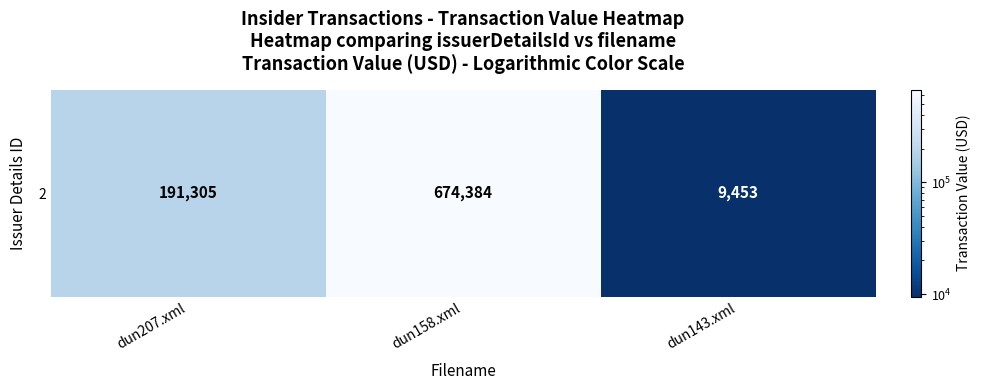

What is the change in value from dun207.xml to dun143.xml?

-181852